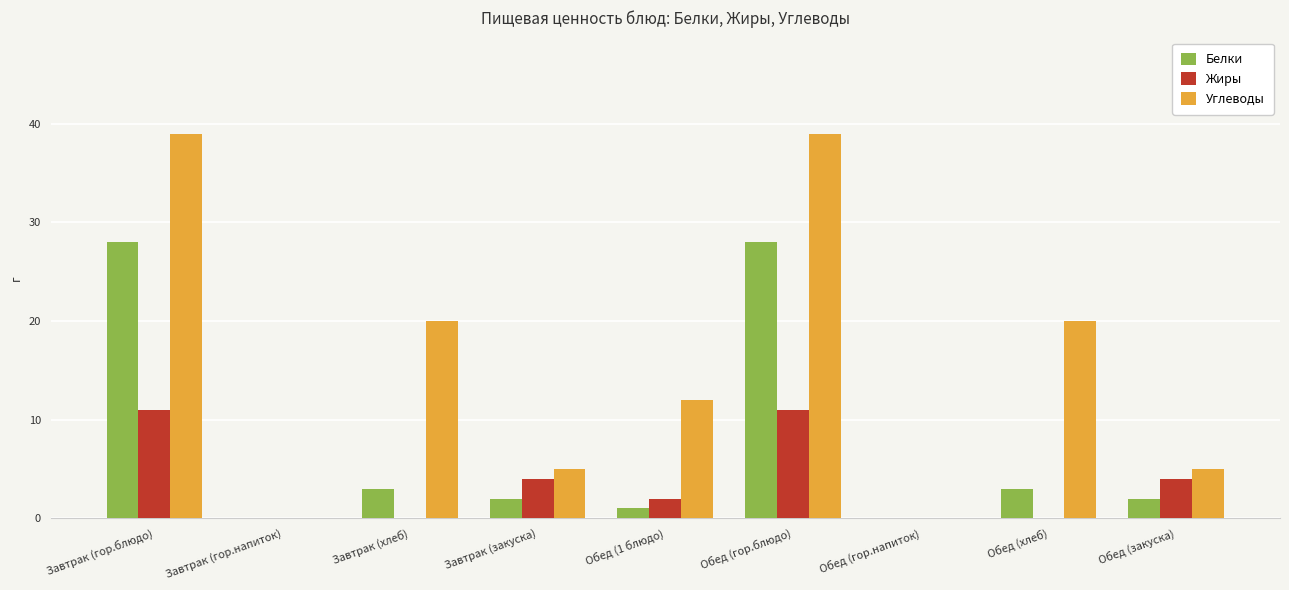

What is the sum of all Жиры values?

32